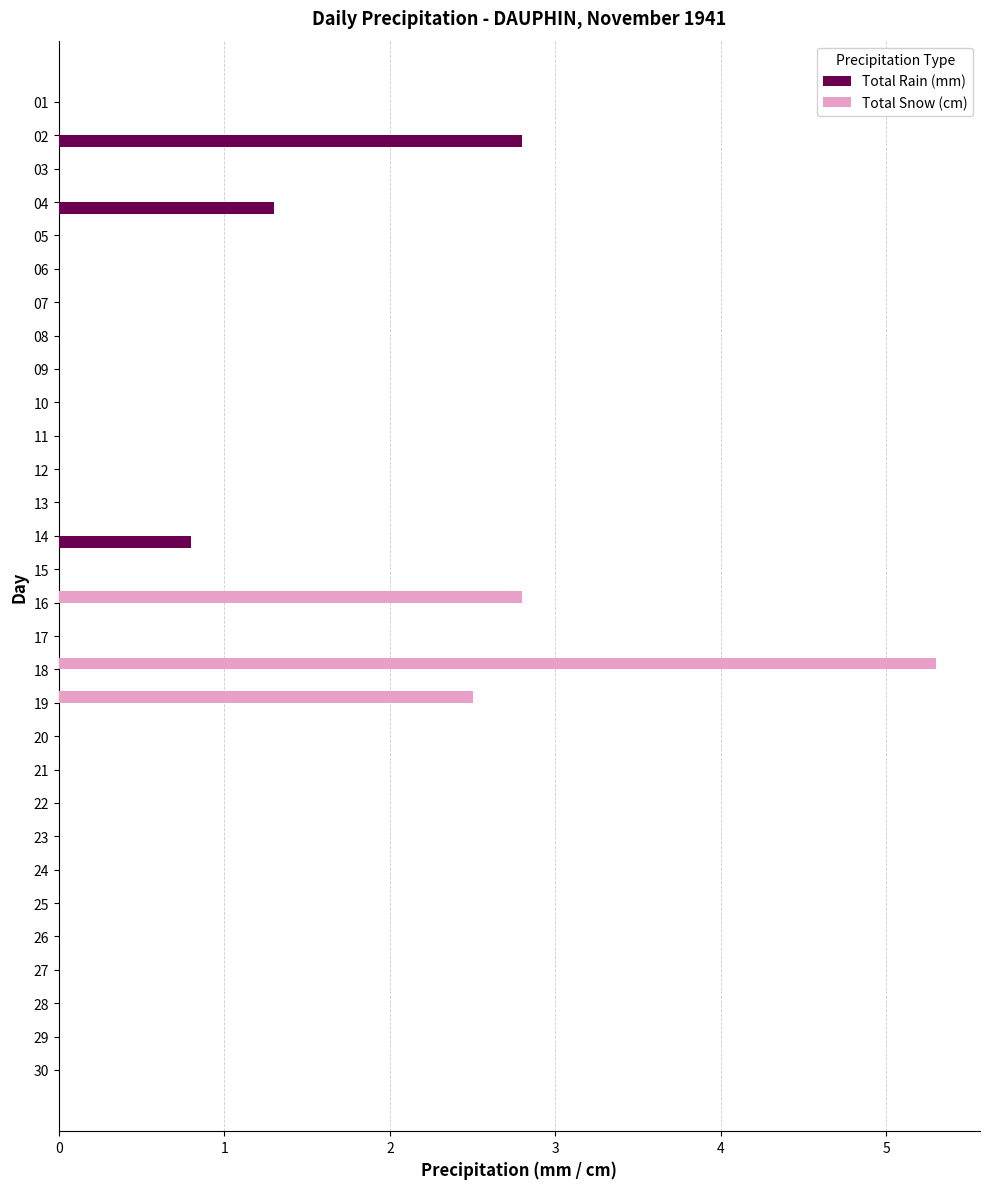

The value of Total Snow (cm) at 24 is -1.6. True or false?

False